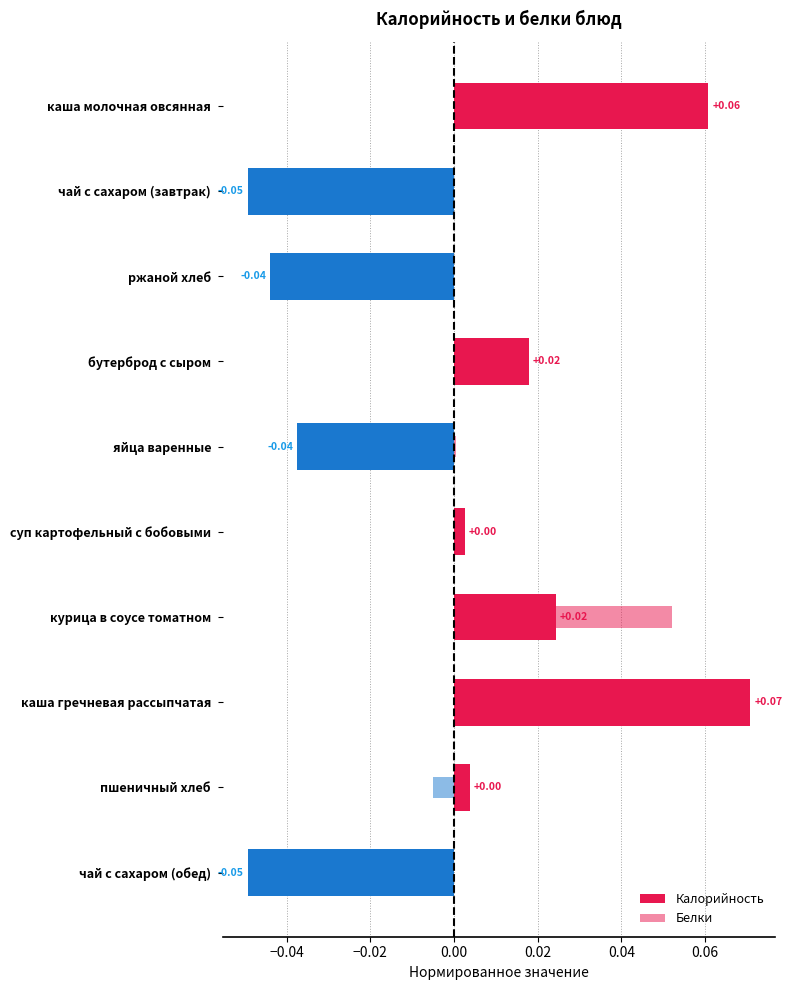

What is the label of the 5th bar from the right?

суп картофельный с бобовыми